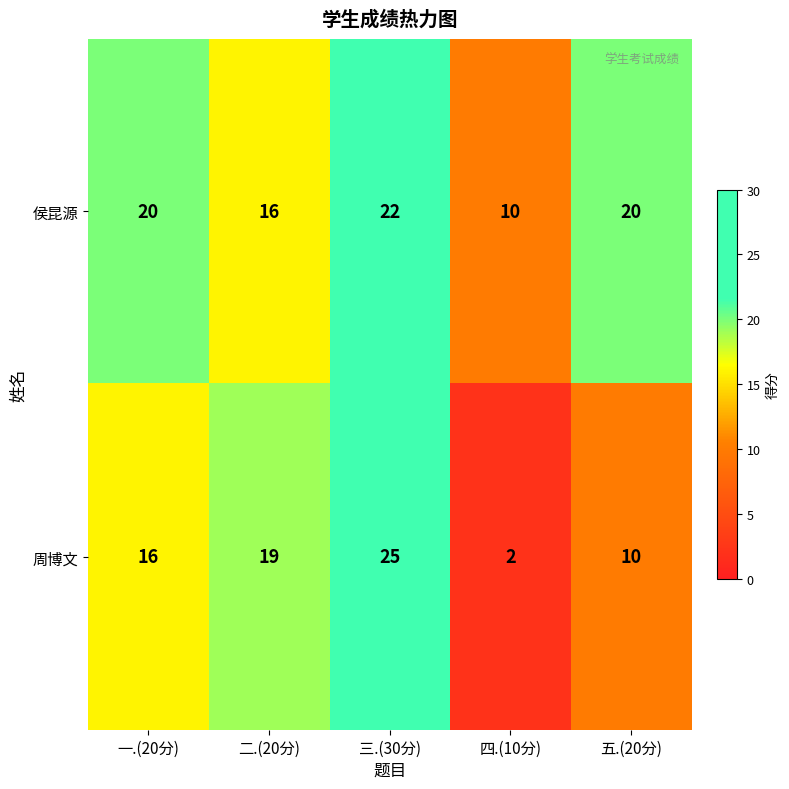

Reading left to right, transcribe all the data shown in this chart.

侯昆源: 20	16	22	10	20
周博文: 16	19	25	2	10